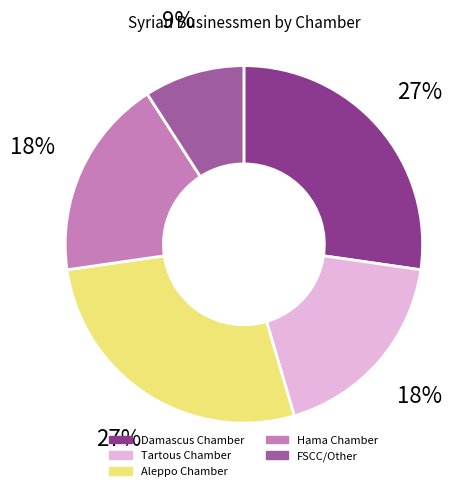

The Tartous Chamber slice represents 18% of the pie. True or false?

True